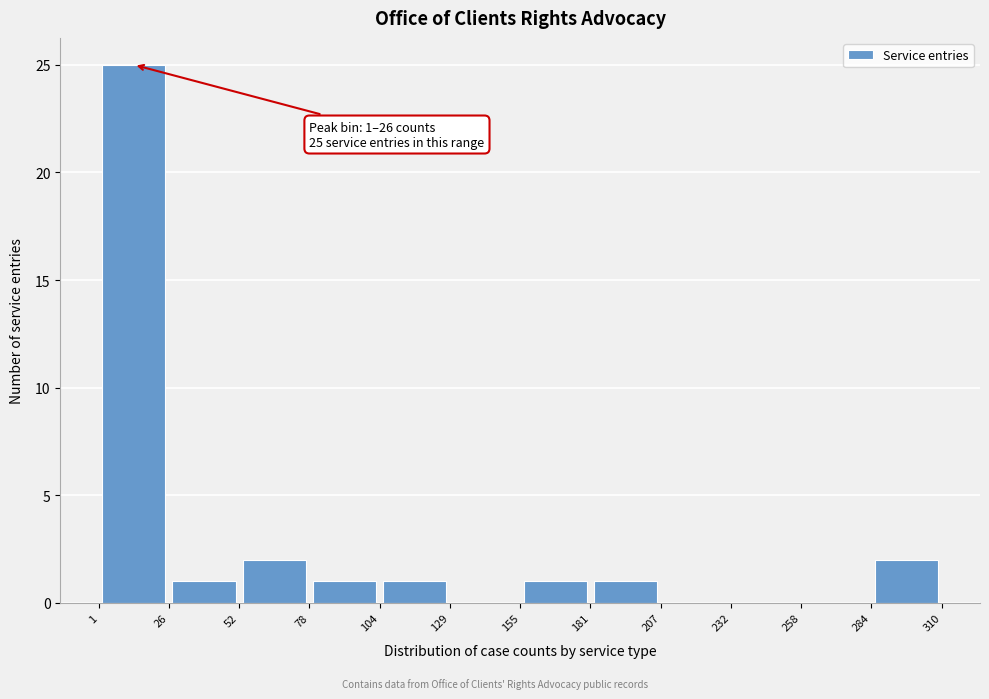

Over which range of the x-axis is the bar tallest?

1 to 26